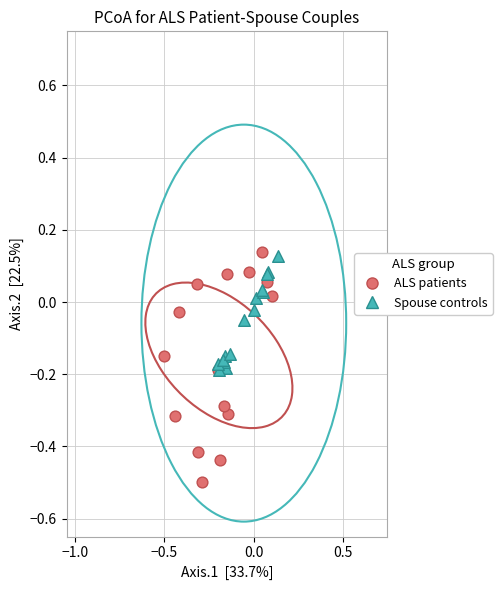

Which series has the largest Y range (max minus min)?

ALS patients